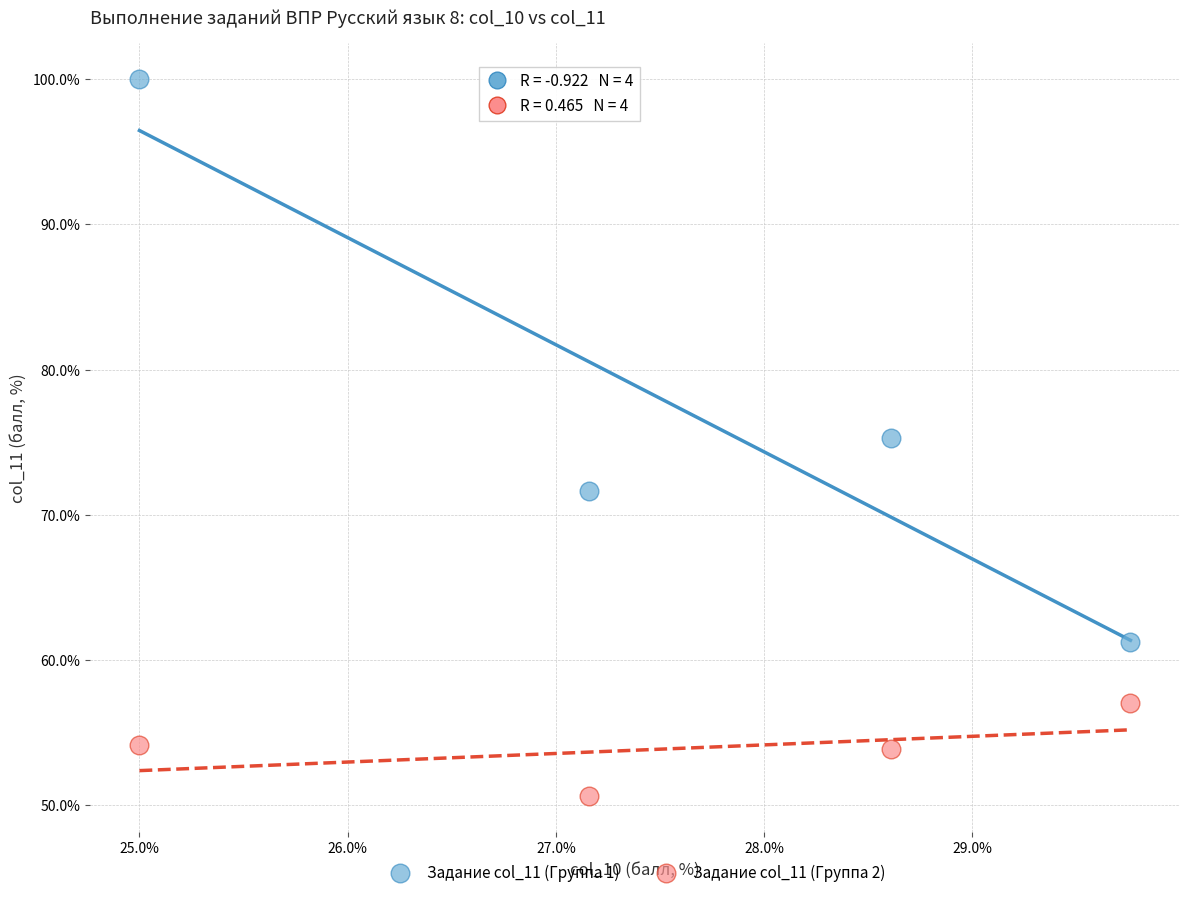

In the Задание col_11 (Группа 1) series, what Y value is closest to 80?

75.3